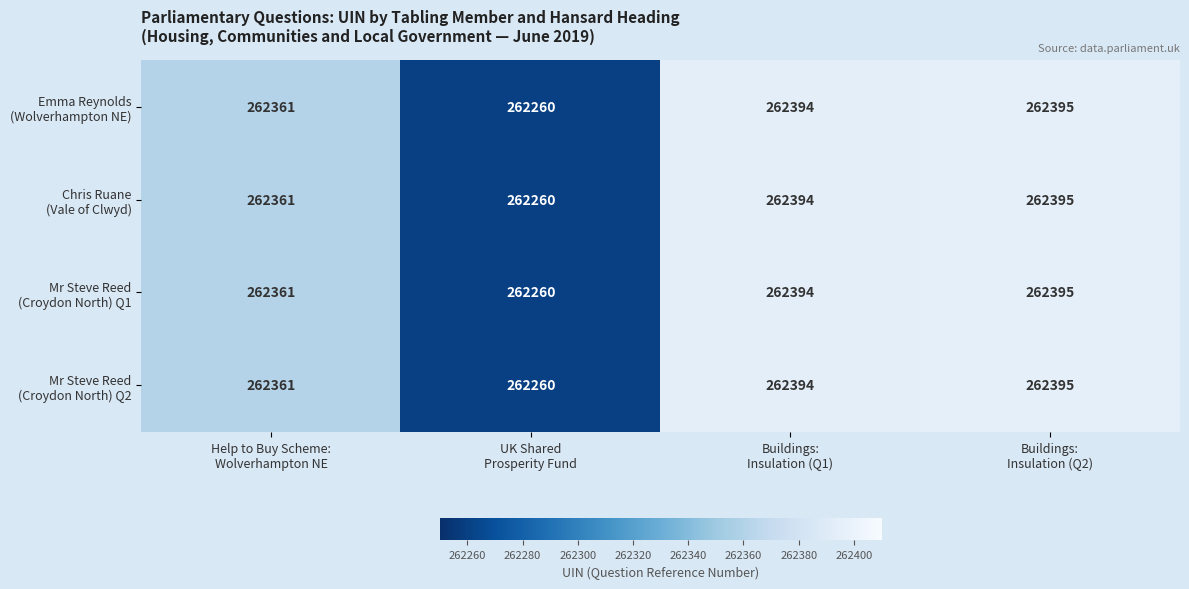

What is the smallest value displayed?

262260